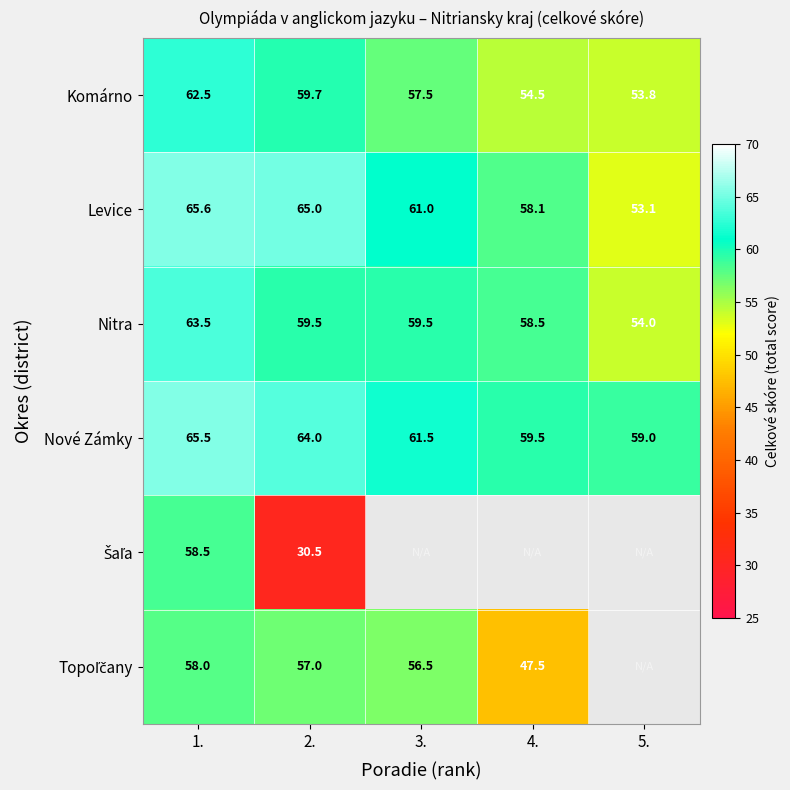

What is the spread (max minus min) of values at 5.?

5.9